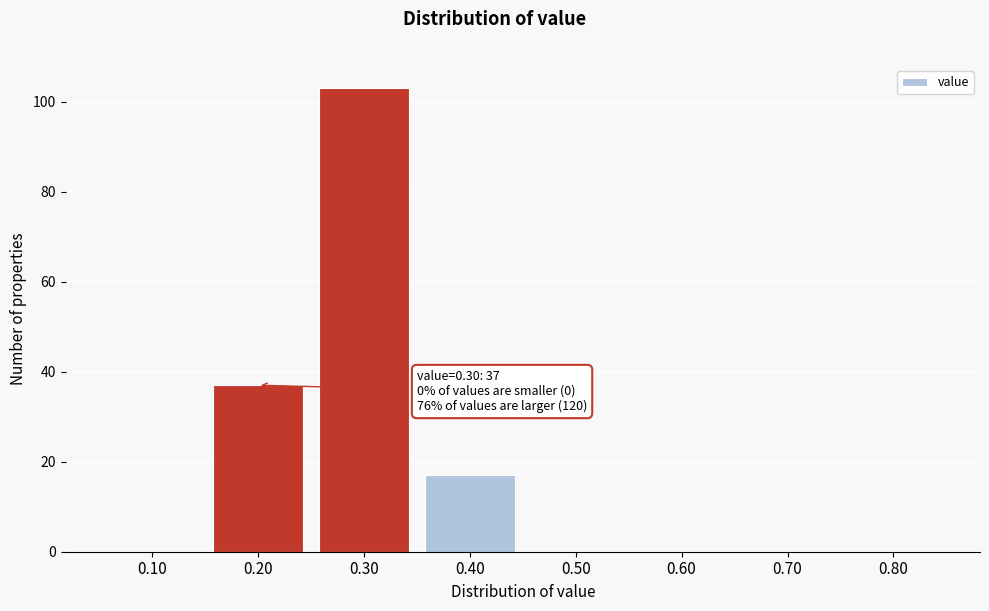

Reading left to right, transcribe all the data shown in this chart.

0.10=0	0.20=37	0.30=103	0.40=17	0.50=0	0.60=0	0.70=0	0.80=0